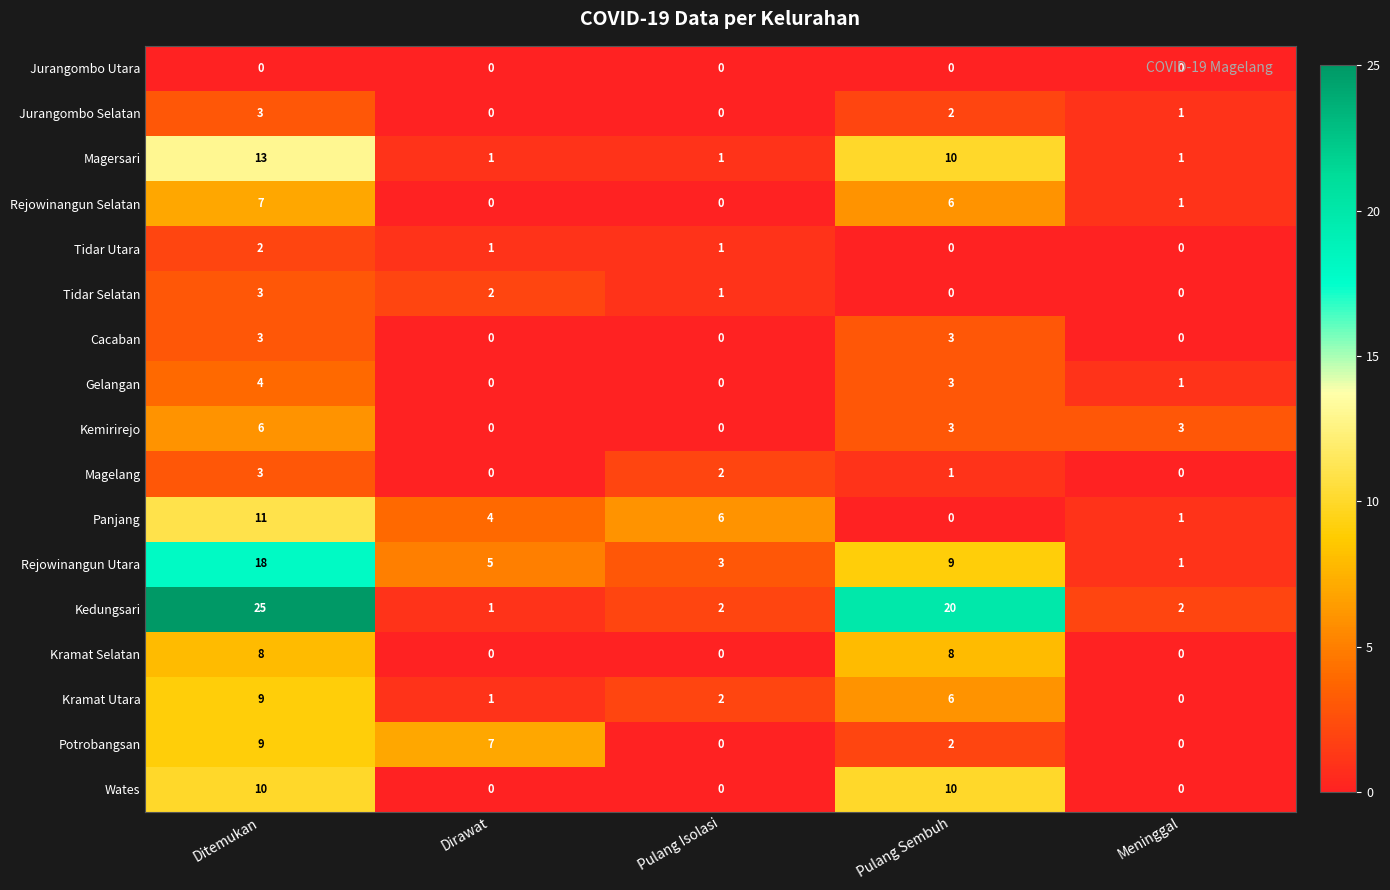

At which label does Kedungsari reach its minimum?

Dirawat